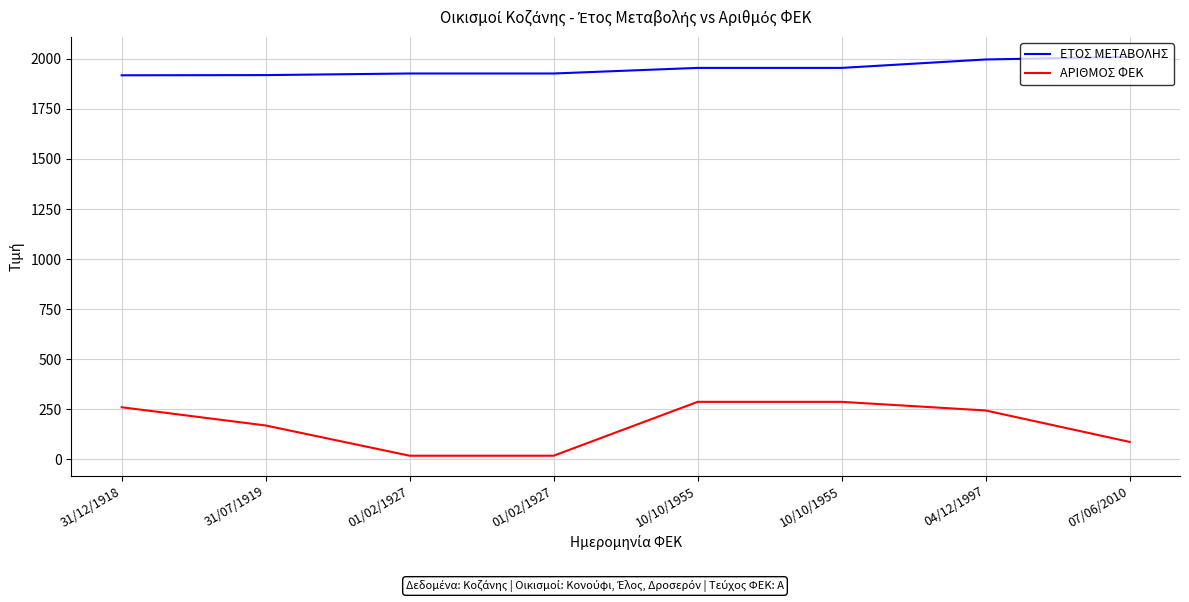

What is the lowest value of the ΕΤΟΣ ΜΕΤΑΒΟΛΗΣ series?

1918